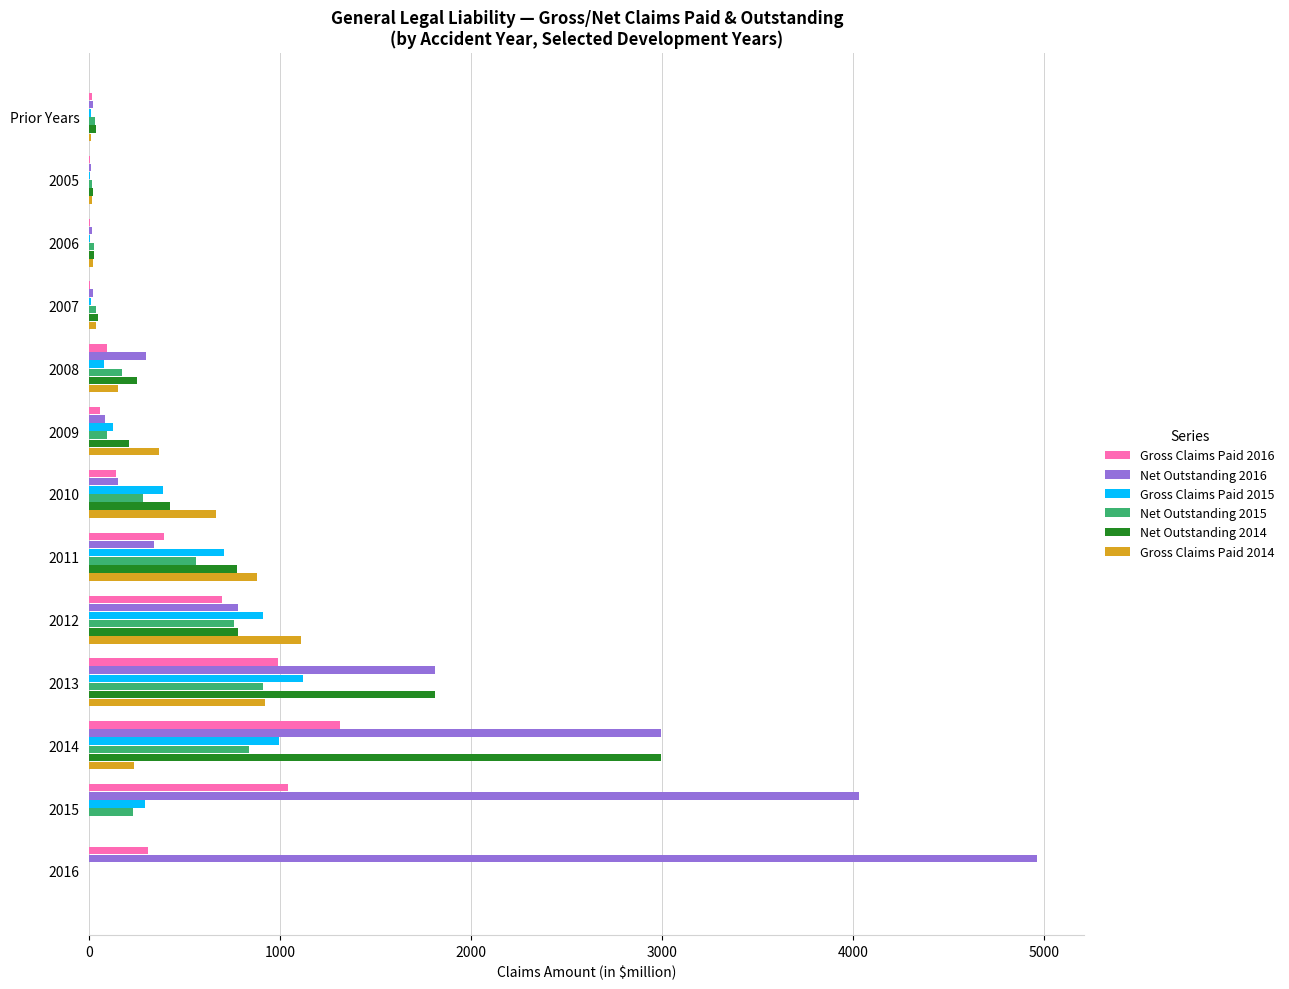

What is the highest value of the Net Outstanding 2015 series?

907.9